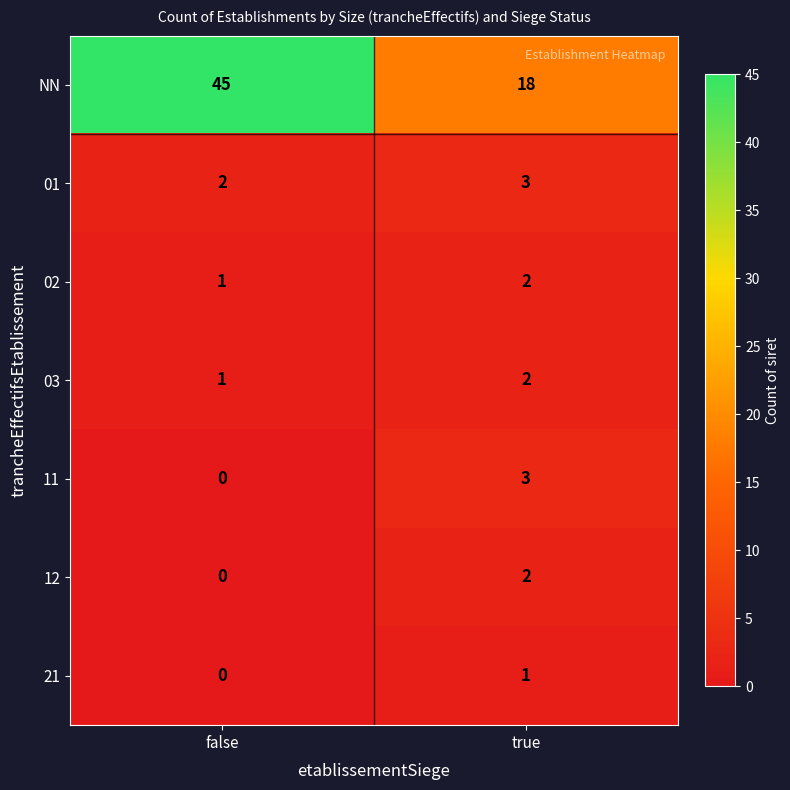

Reading left to right, transcribe all the data shown in this chart.

NN: false=45	true=18
01: false=2	true=3
02: false=1	true=2
03: false=1	true=2
11: false=0	true=3
12: false=0	true=2
21: false=0	true=1